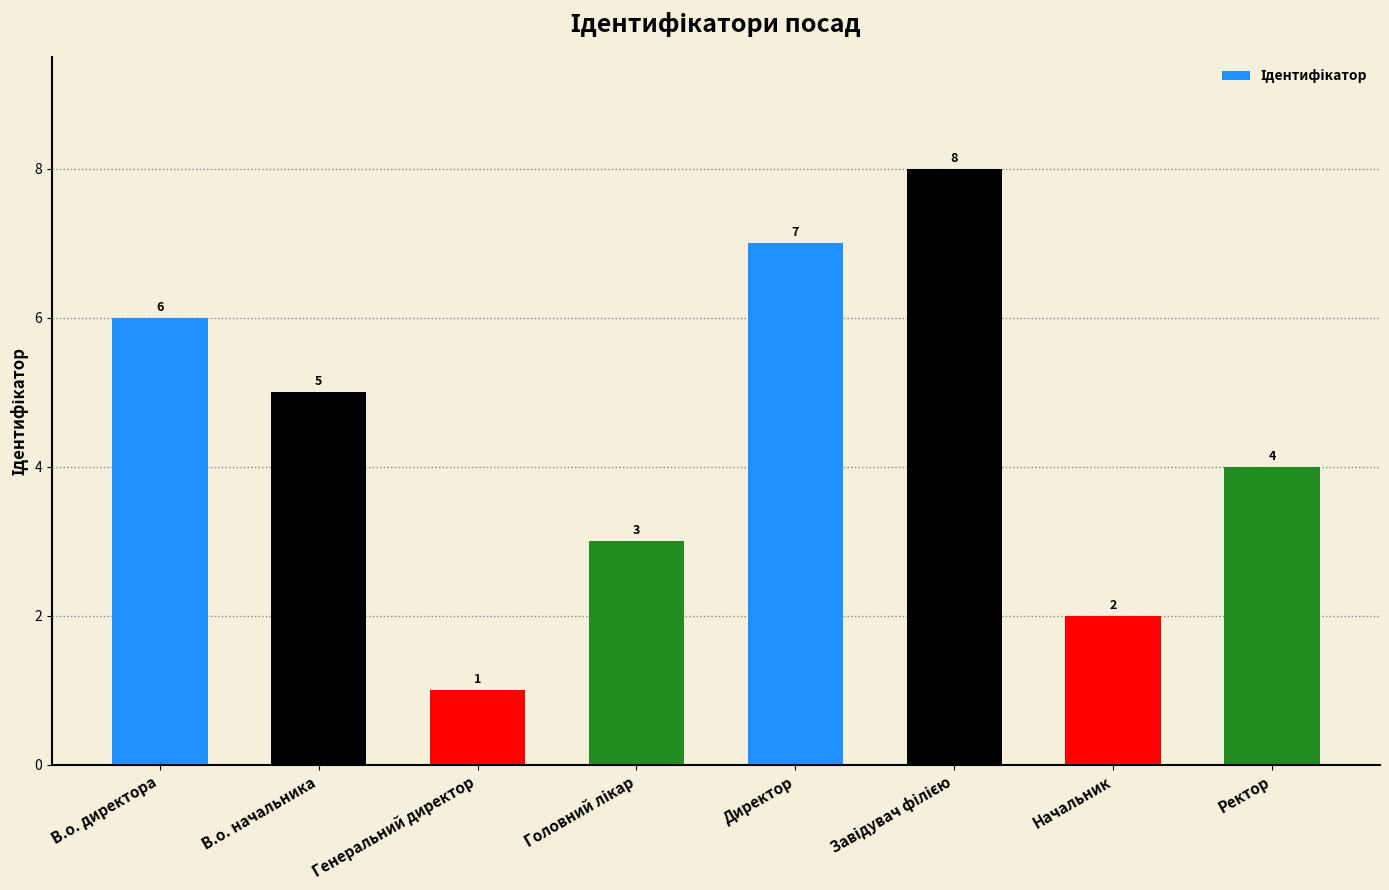

At which label does the data first exceed 5?

В.о. директора